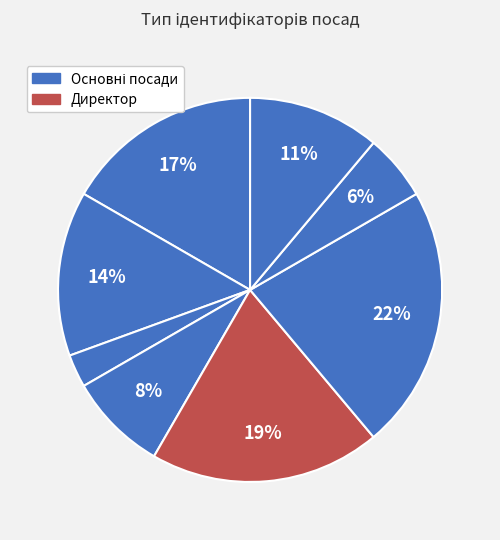

How many segments does this pie chart have?

8